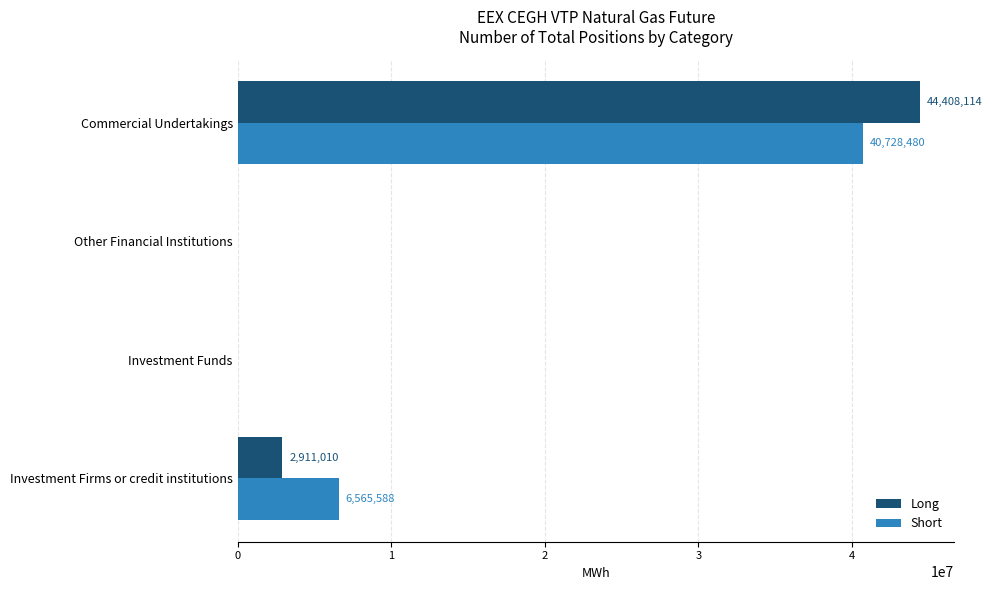

At which category is the sum across all series the highest?

Commercial Undertakings